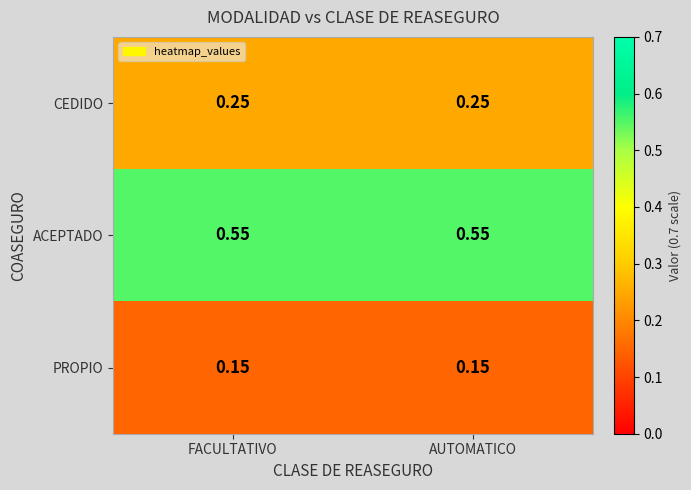

List the series in order of their overall mean, lowest first.

PROPIO, CEDIDO, ACEPTADO